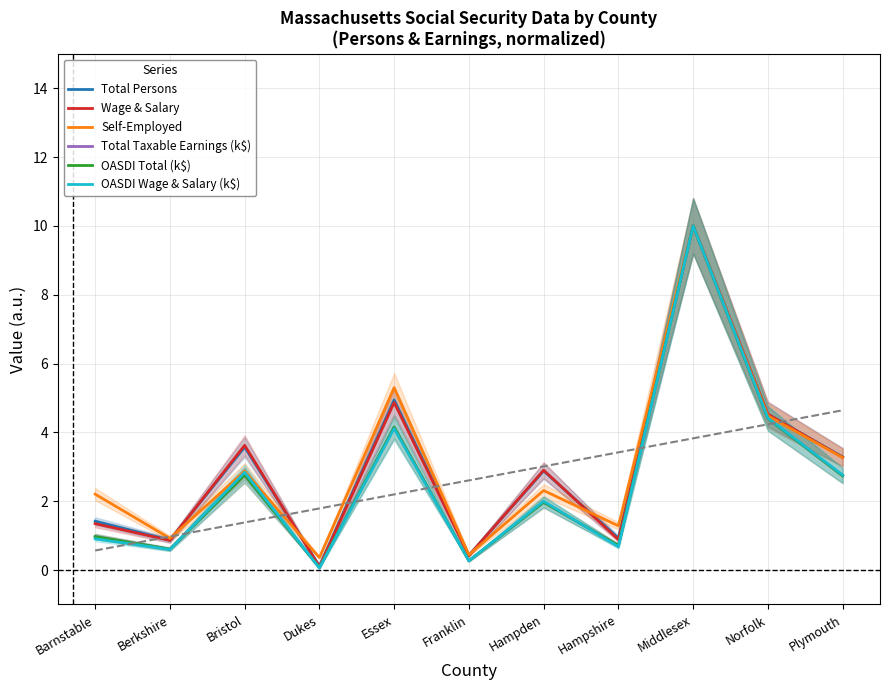

Between Franklin and Bristol, which is larger?

Bristol